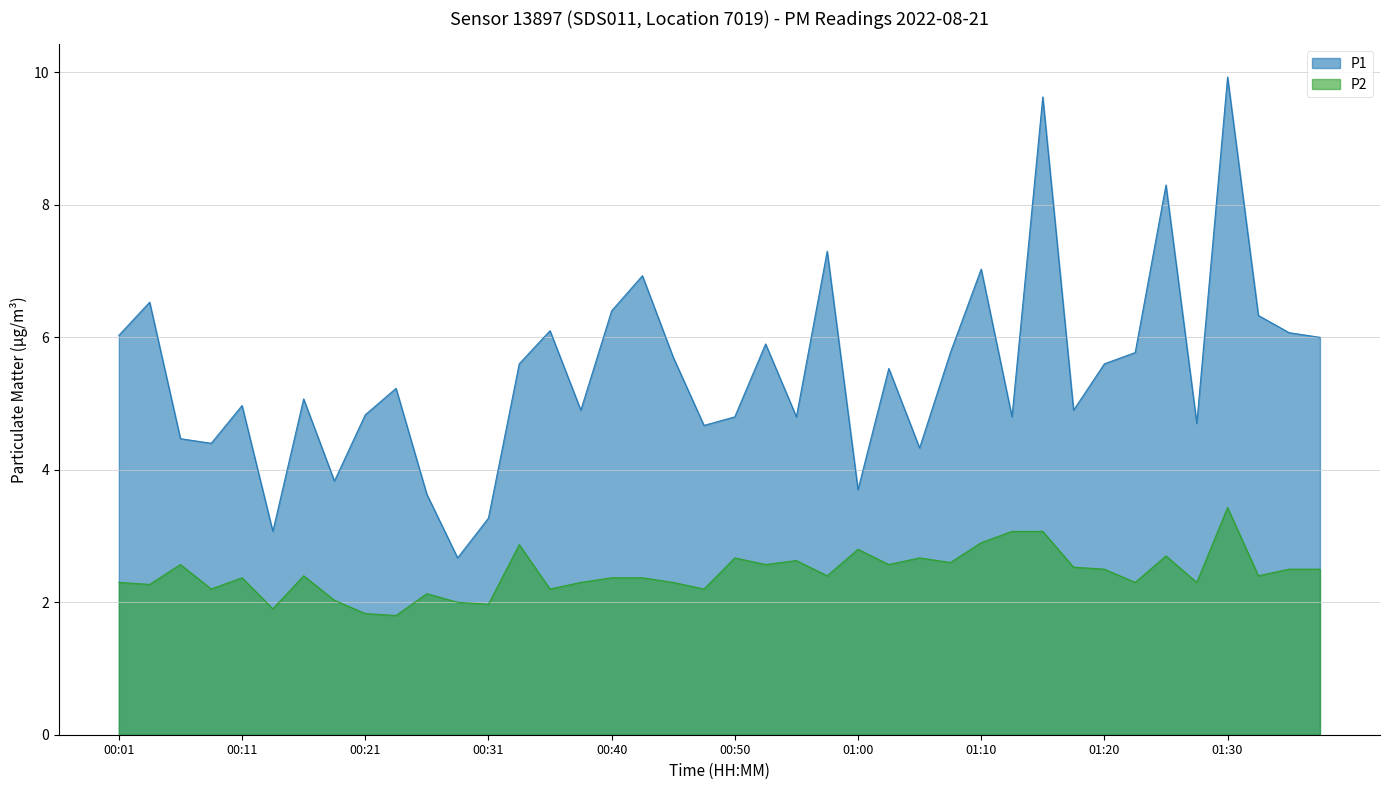

At 00:45, list the series in order from smallest to largest.

P2, P1